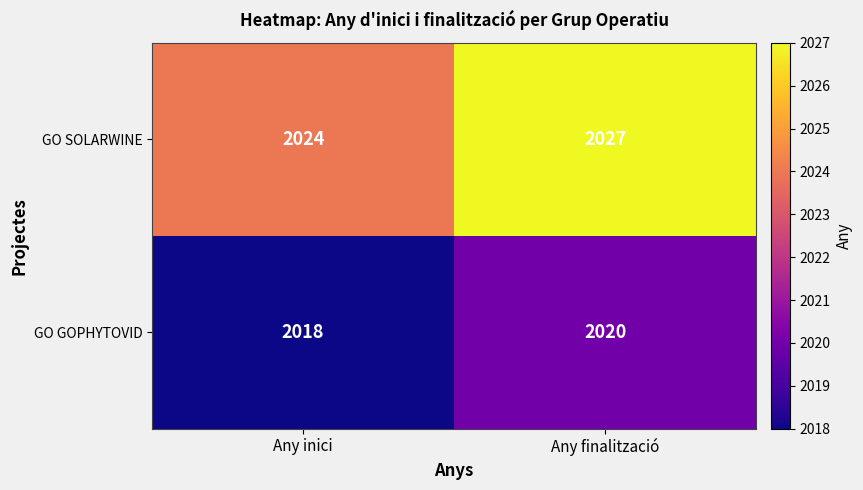

How many values in the GO SOLARWINE series are below 2027?

1